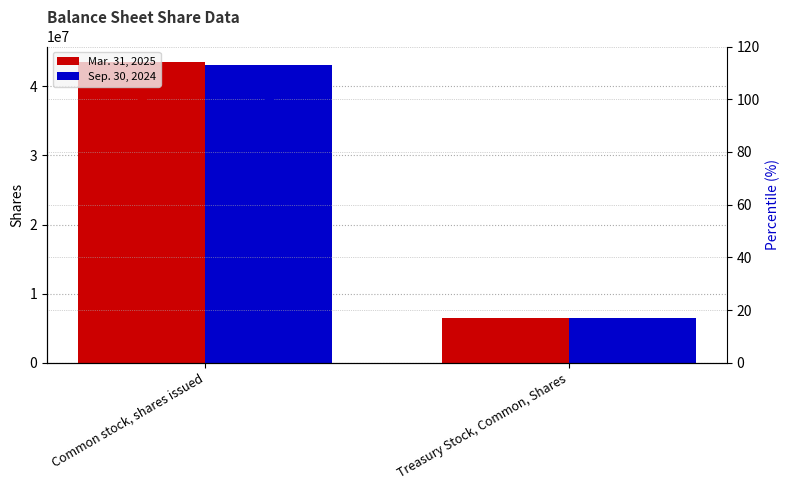

Is the value of Sep. 30, 2024 pct at Common stock, shares issued greater than the value of Mar. 31, 2025 at Common stock, shares issued?

No